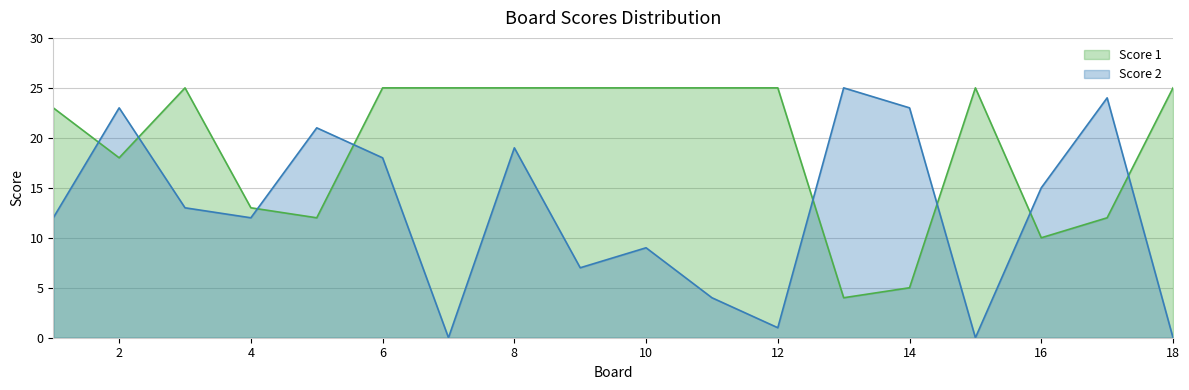

Between which two adjacent categories do Score 1 and Score 2 first intersect?

1 and 2